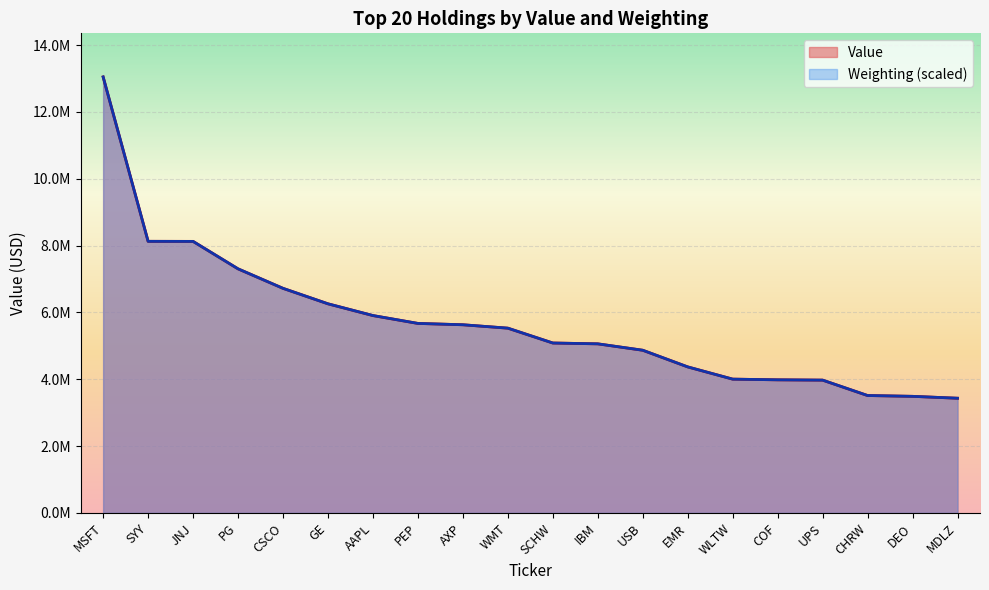

What are all the series names shown in the legend?

Value, Weighting (scaled)